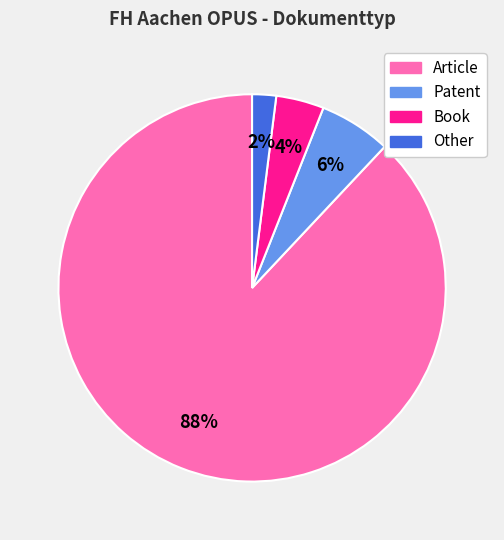

To the nearest percent, what percentage of the pie is Article?

88%